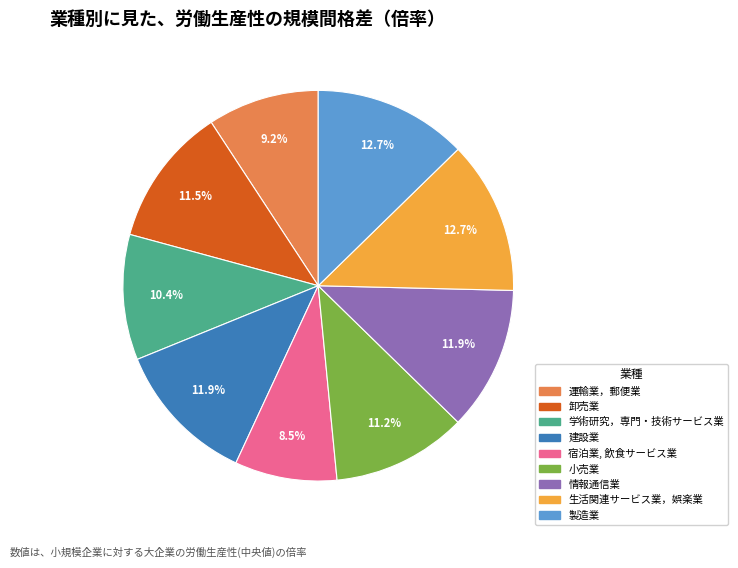

Does any single category account for the majority?

No